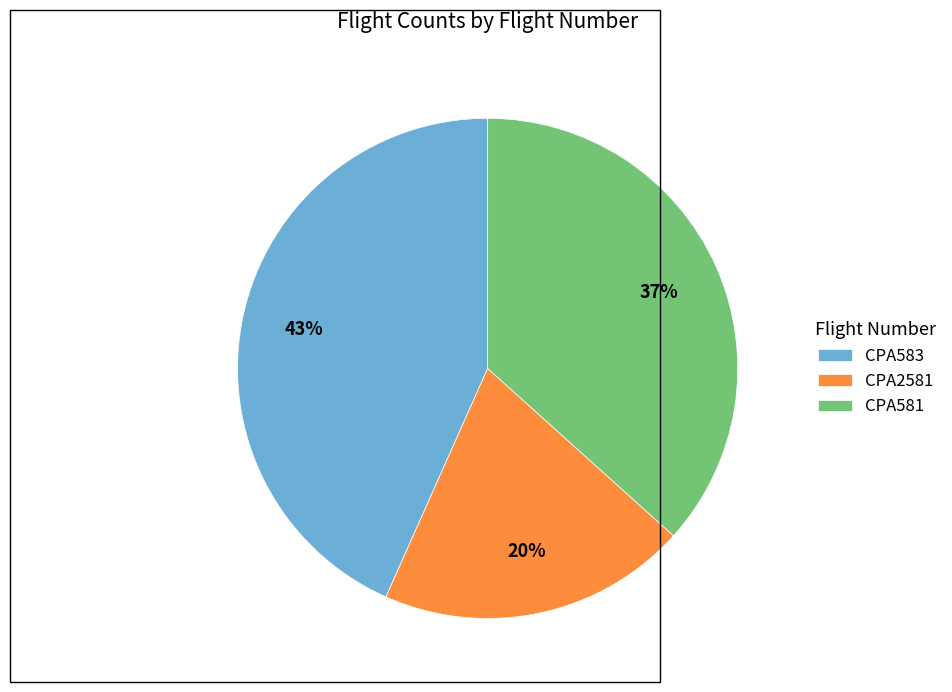

Which slice is the largest?

CPA583